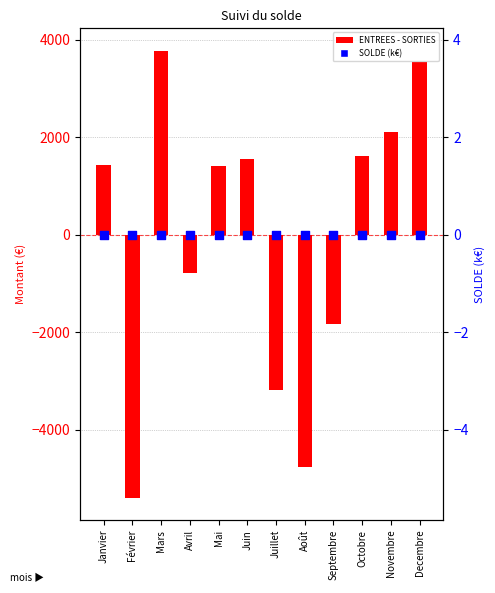

Between Juillet and Mai, which is larger?

Mai